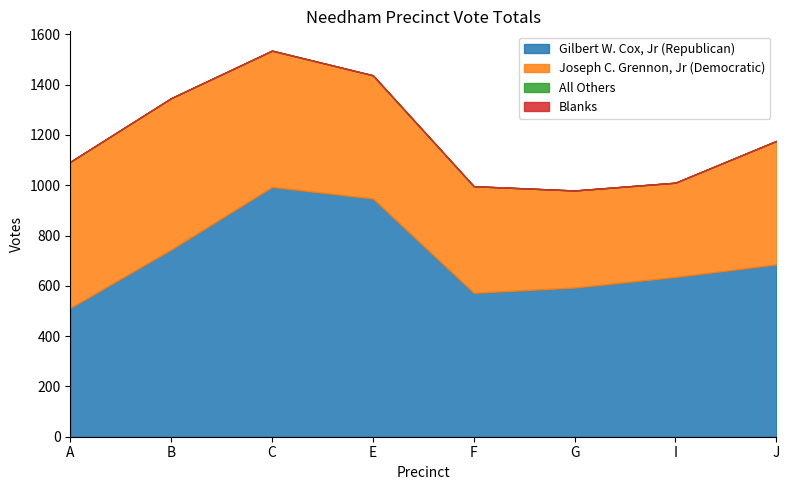

At which category is the sum across all series the highest?

C